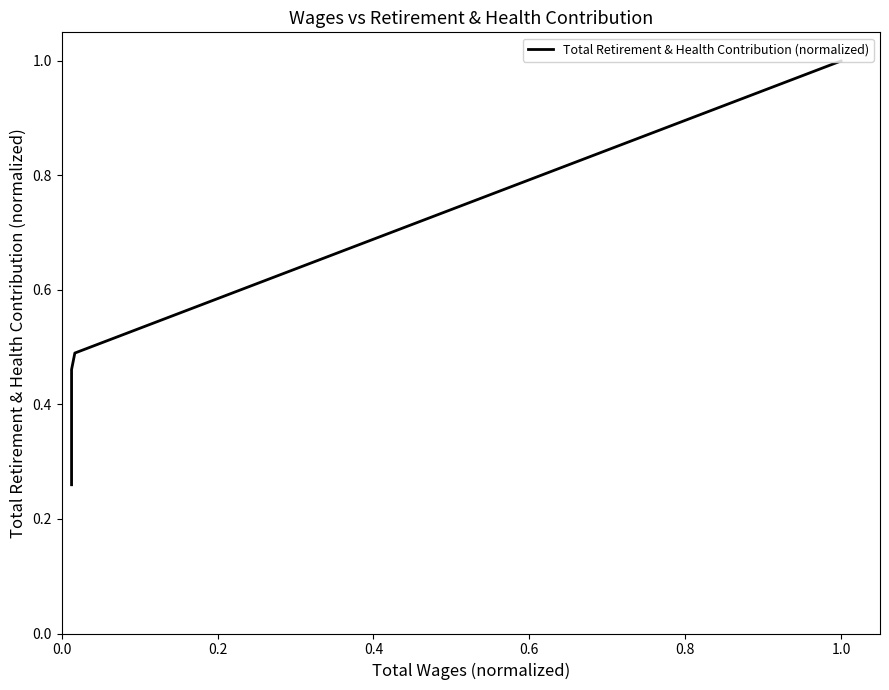

What is the average value?

0.5